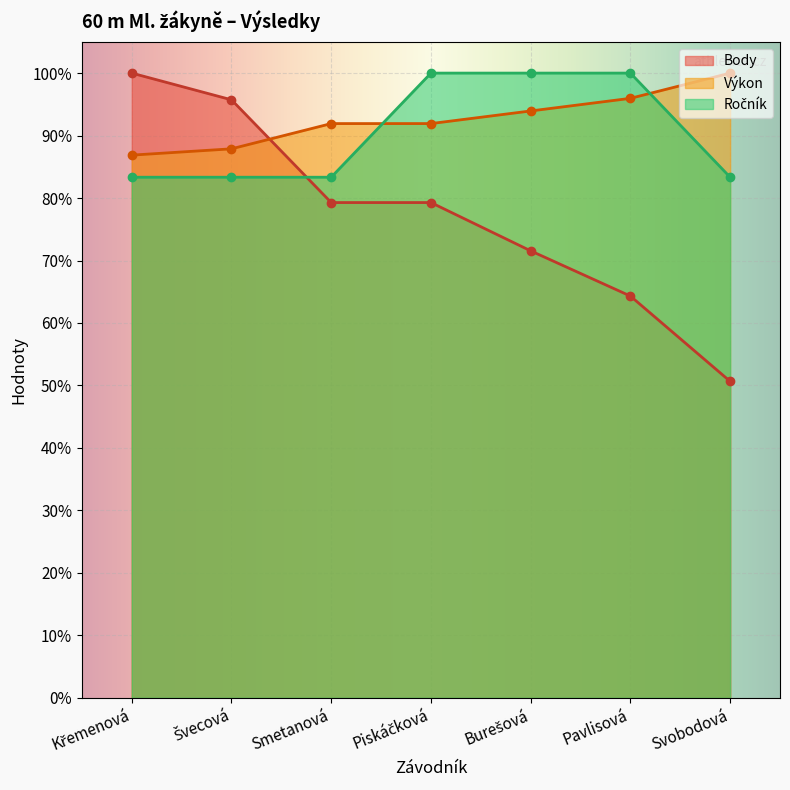

What is the label of the 2nd point from the left?

Švecová